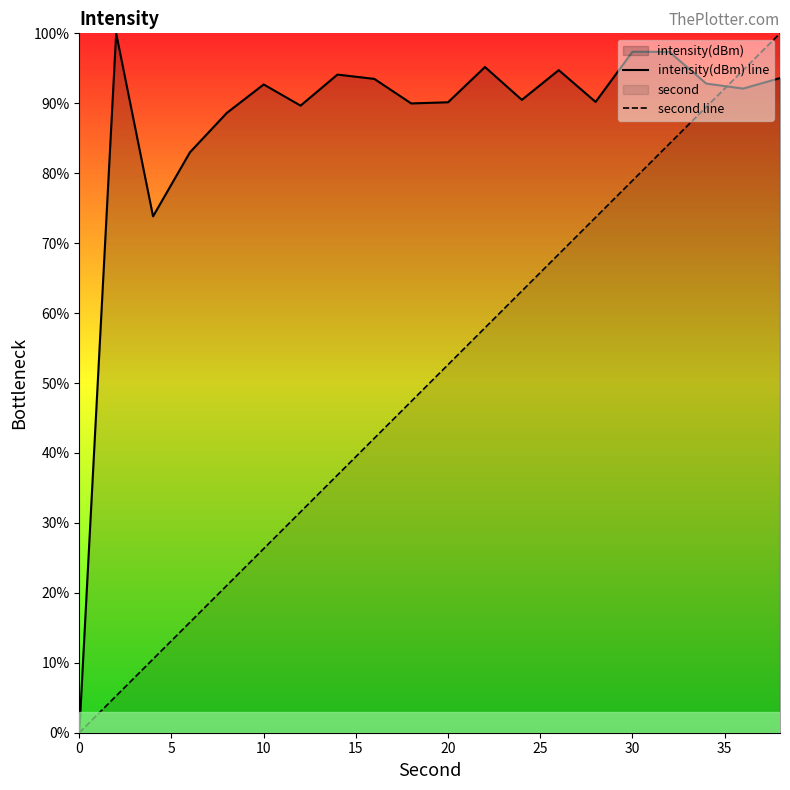

True or false: second line has more than 1 points higher than both neighbors.

False